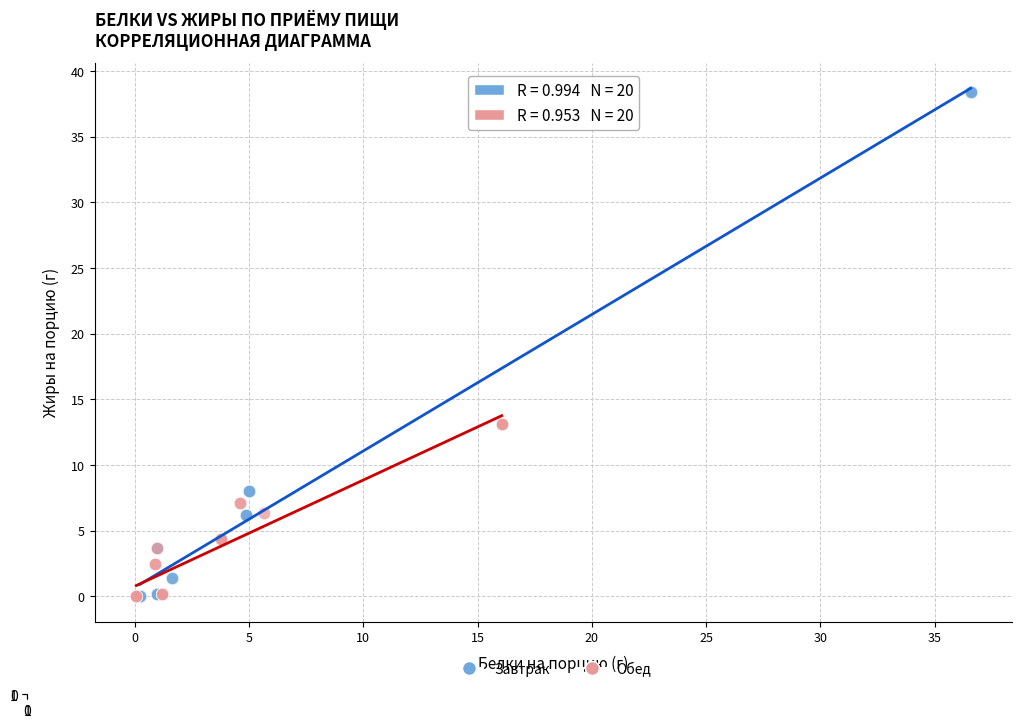

Which series has the largest Y range (max minus min)?

Завтрак